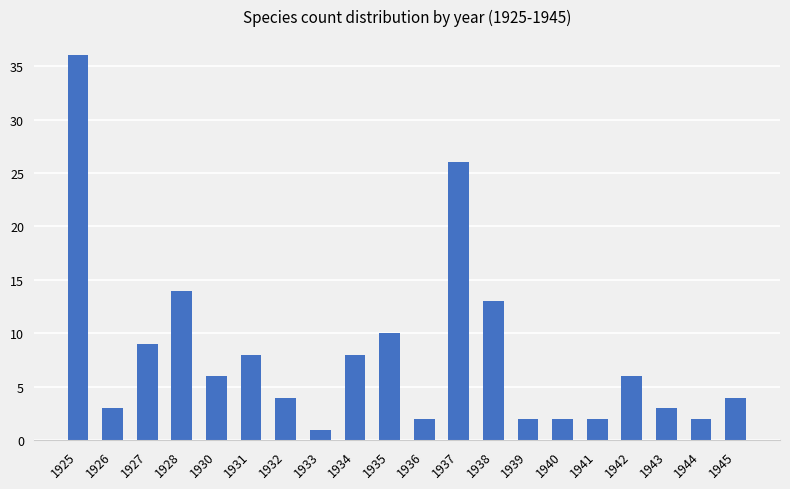

Is it true that the value at 1925 is 36?

True